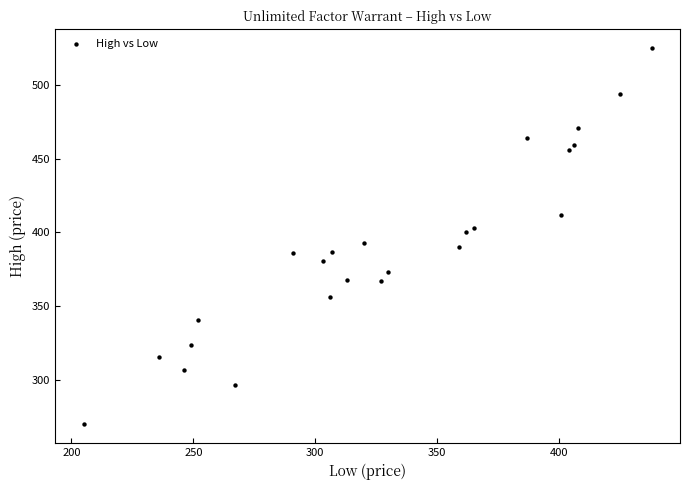

What is the range of X values (max minus min)?

233